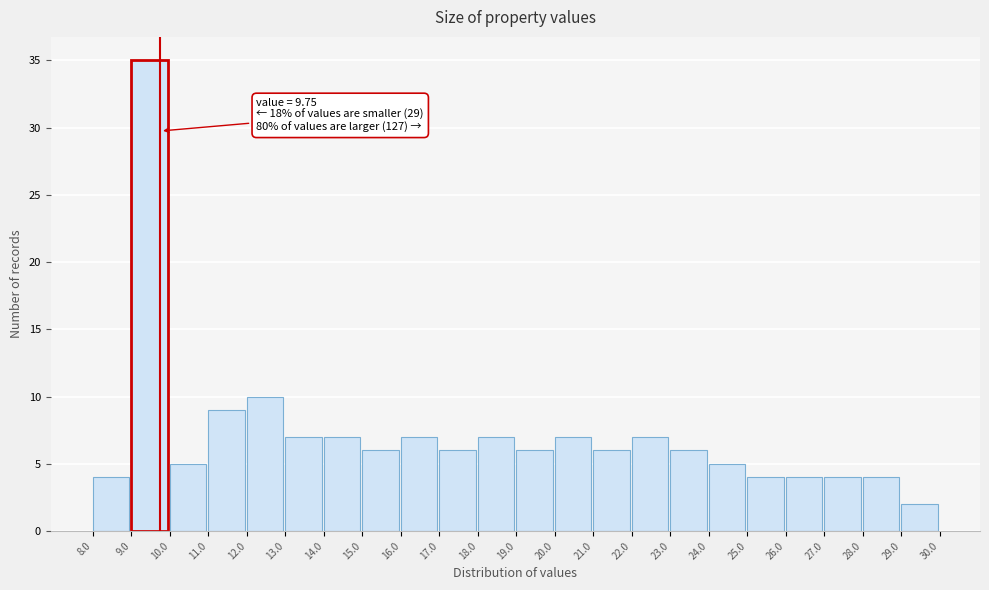

Over which range of the x-axis is the bar tallest?

9.0 to 10.0